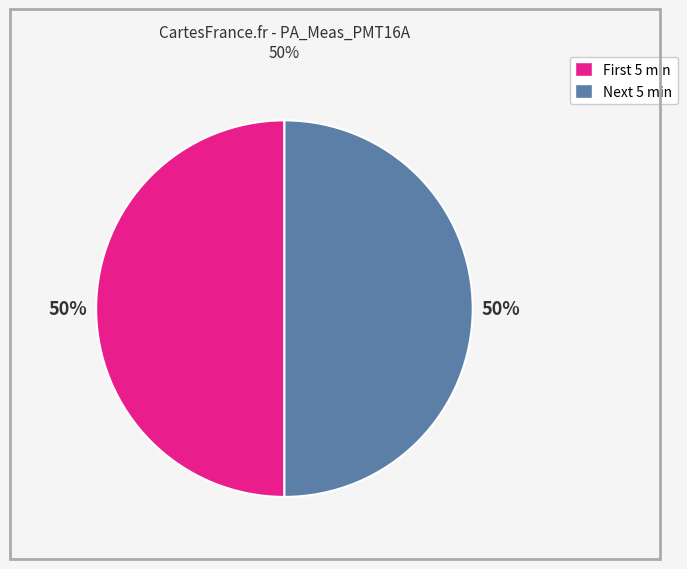

True or false: Next 5 min accounts for 56% of the total.

False